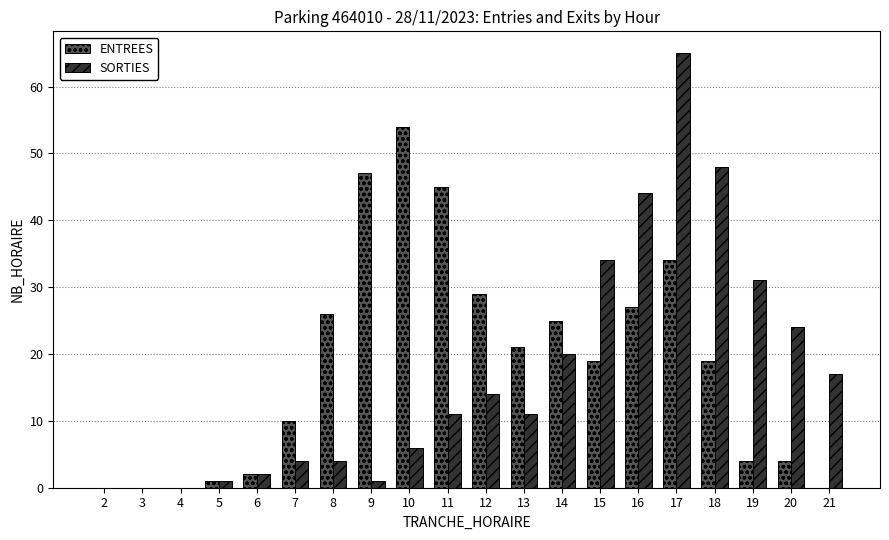

How many series are shown in this chart?

2